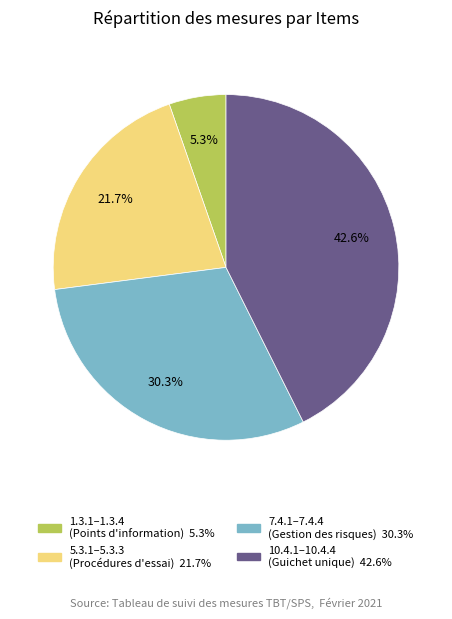

Count the number of slices in the pie.

4